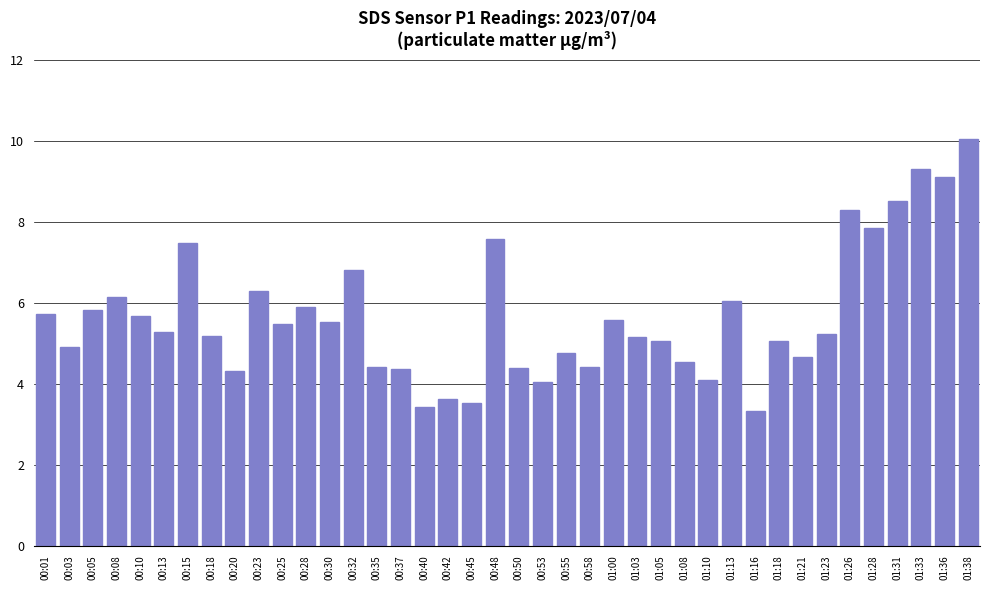

What is the ratio of the value at 00:37 to the value at 01:38?

0.4